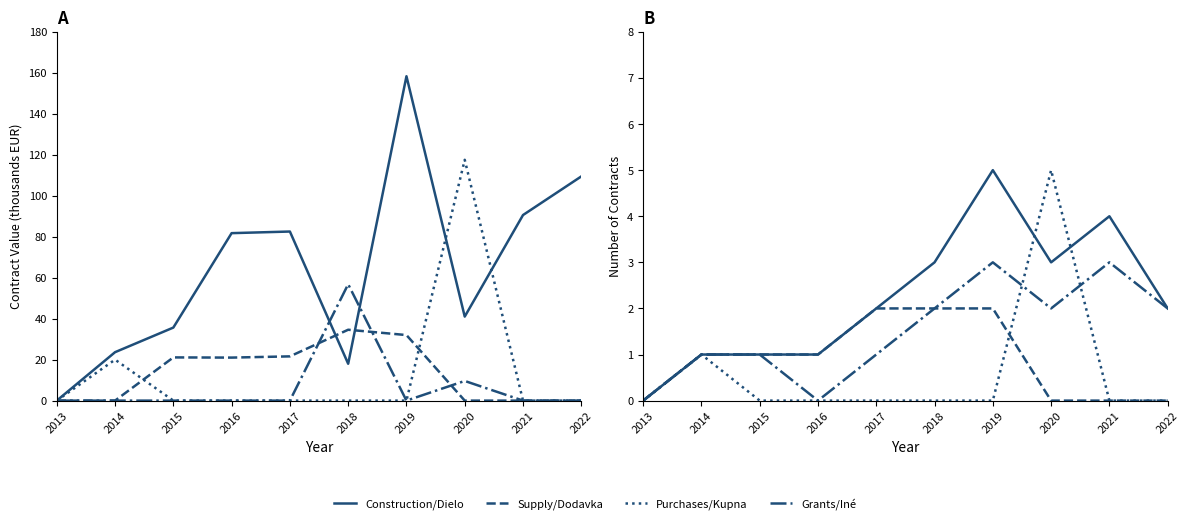

True or false: Purchases/Kupna has more than 1 interior local peaks.

True